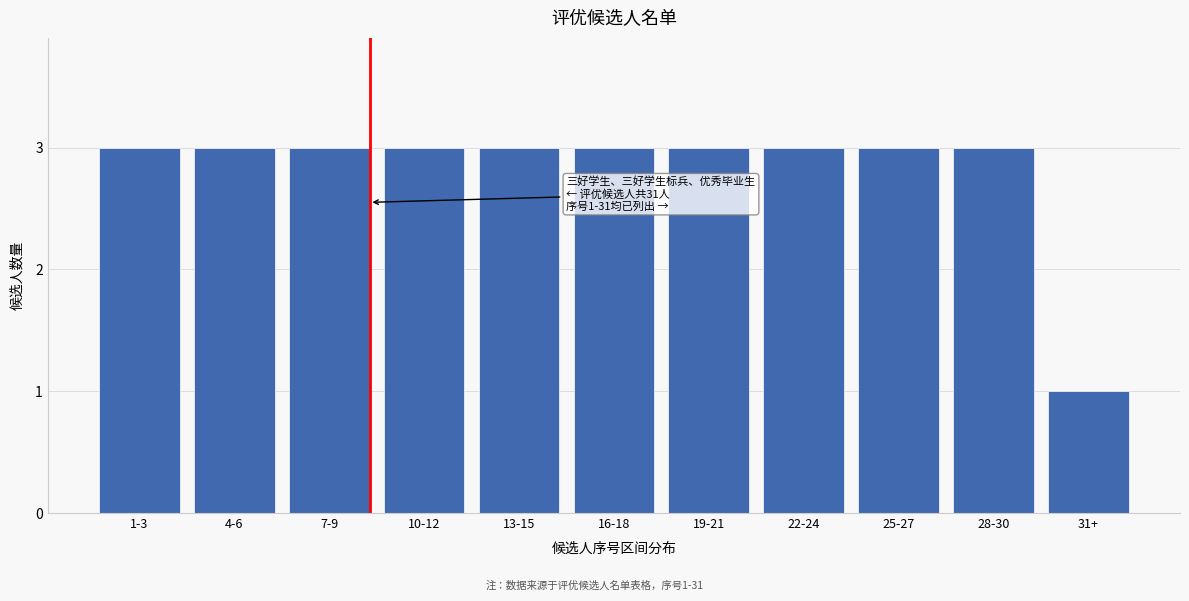

Reading left to right, what are all the values shown in this chart?

1-3=3	4-6=3	7-9=3	10-12=3	13-15=3	16-18=3	19-21=3	22-24=3	25-27=3	28-30=3	31+=1